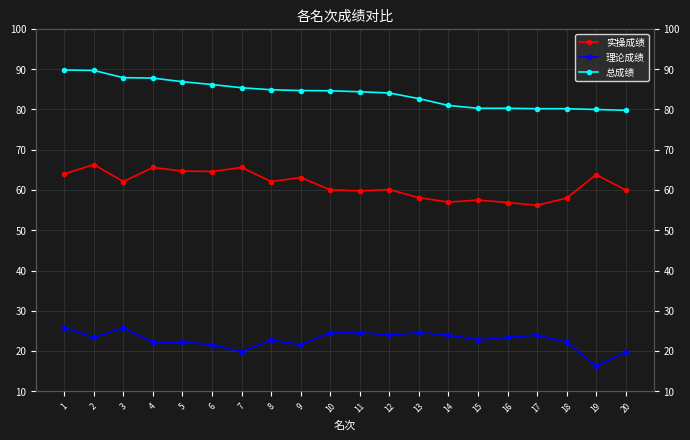

Which series has the largest range (max minus min)?

实操成绩